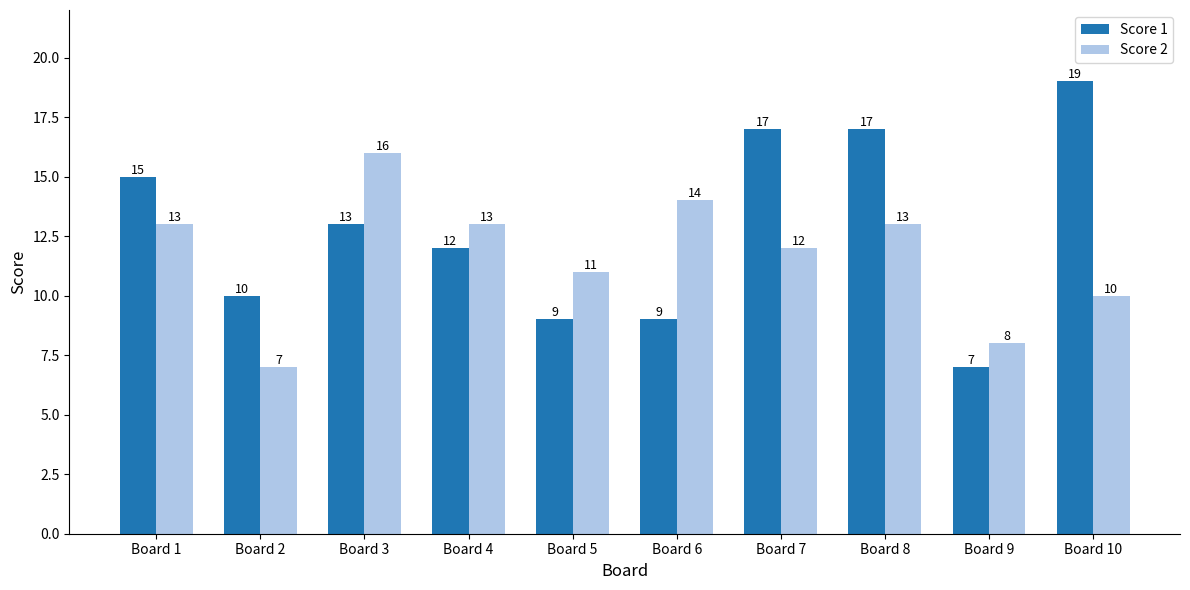

What is the value of the Score 1 bar at the 7th from the left?

17